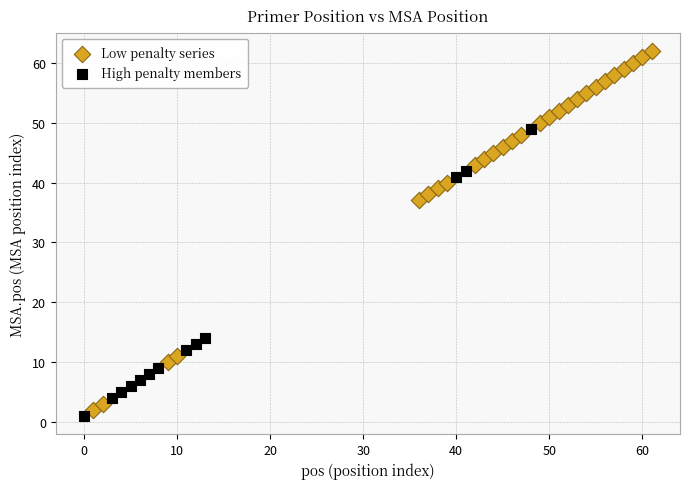

Which series reaches the maximum Y coordinate?

Low penalty series